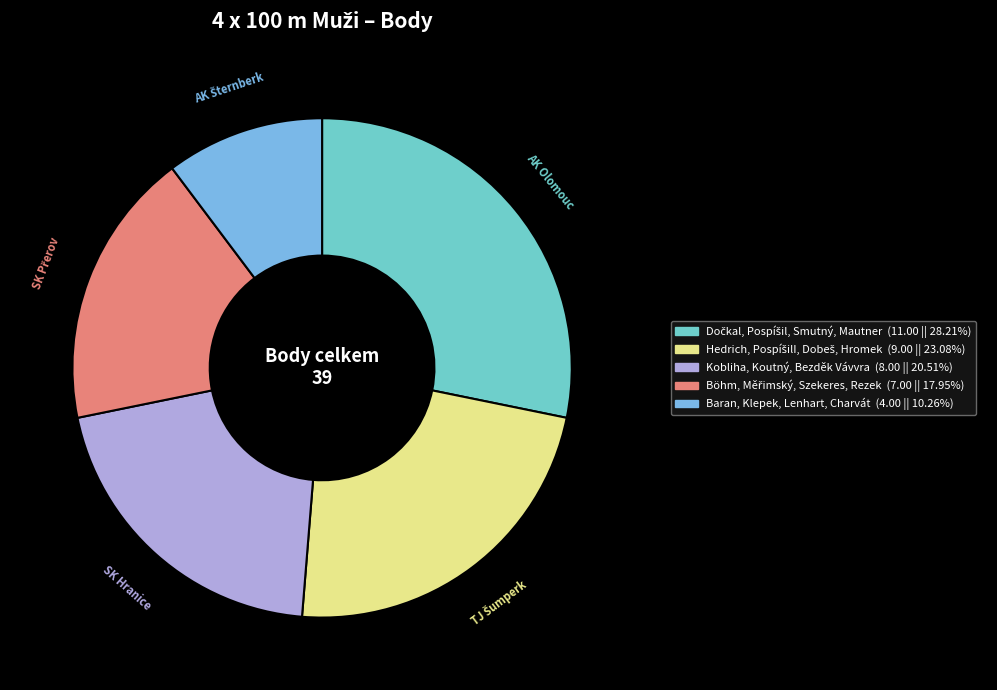

How many slices are in this pie chart?

5